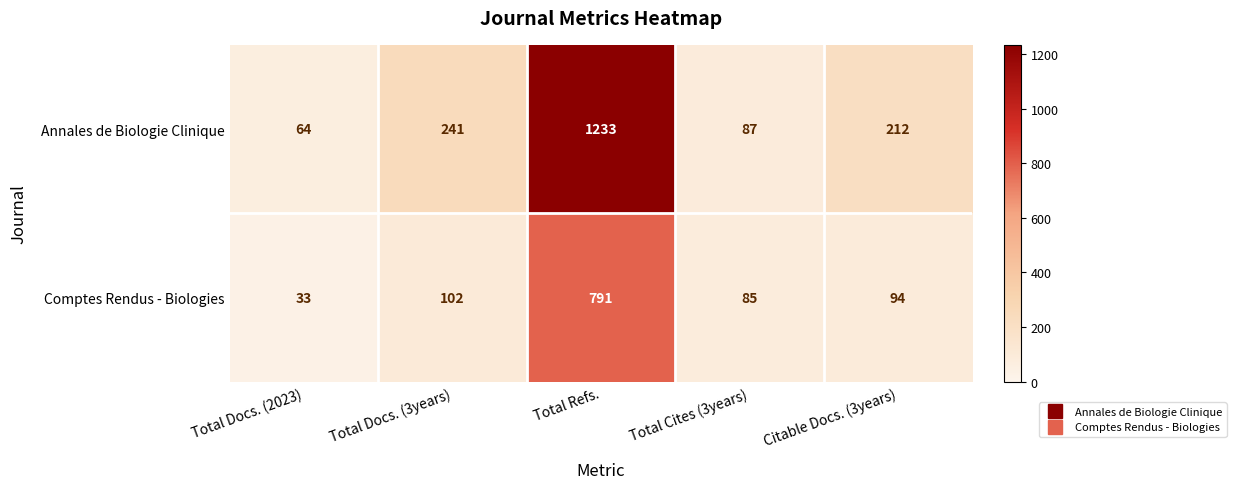

Which label corresponds to the largest value in the chart?

Total Refs.